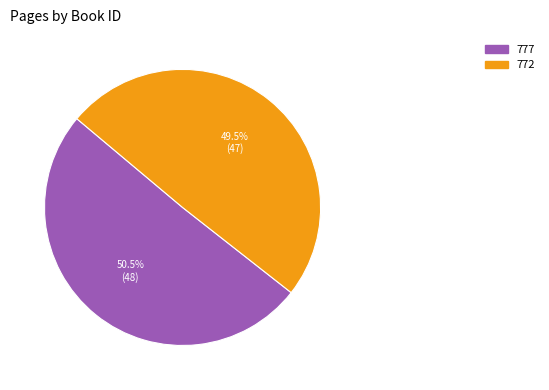

Count the number of slices in the pie.

2